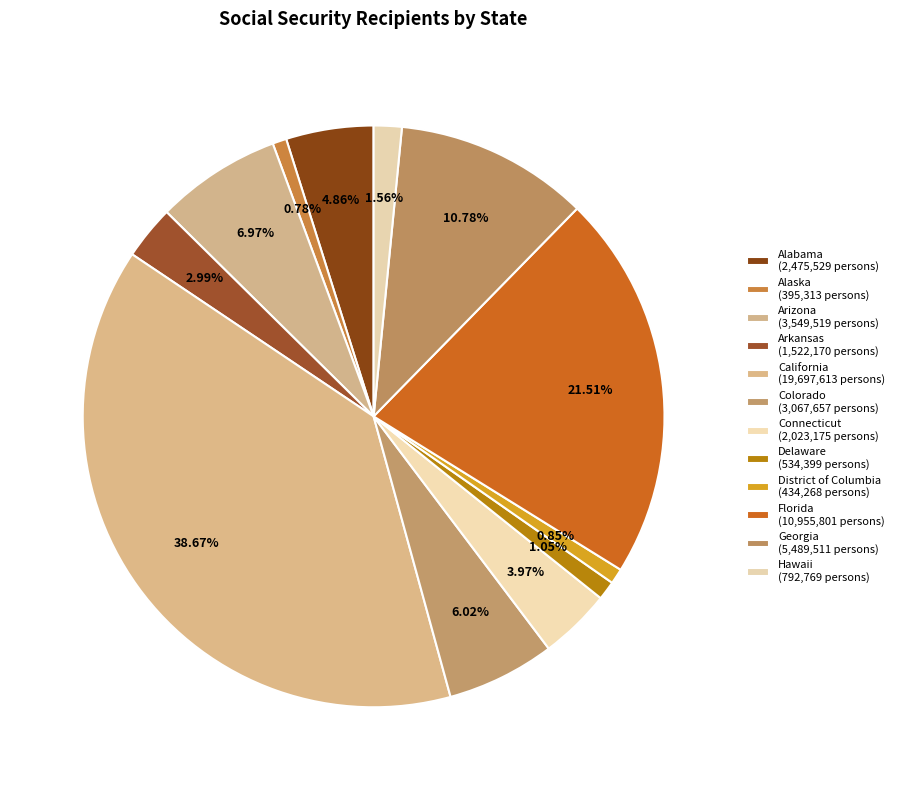

Approximately how many times larger is the value at Georgia compared to Hawaii?

6.9